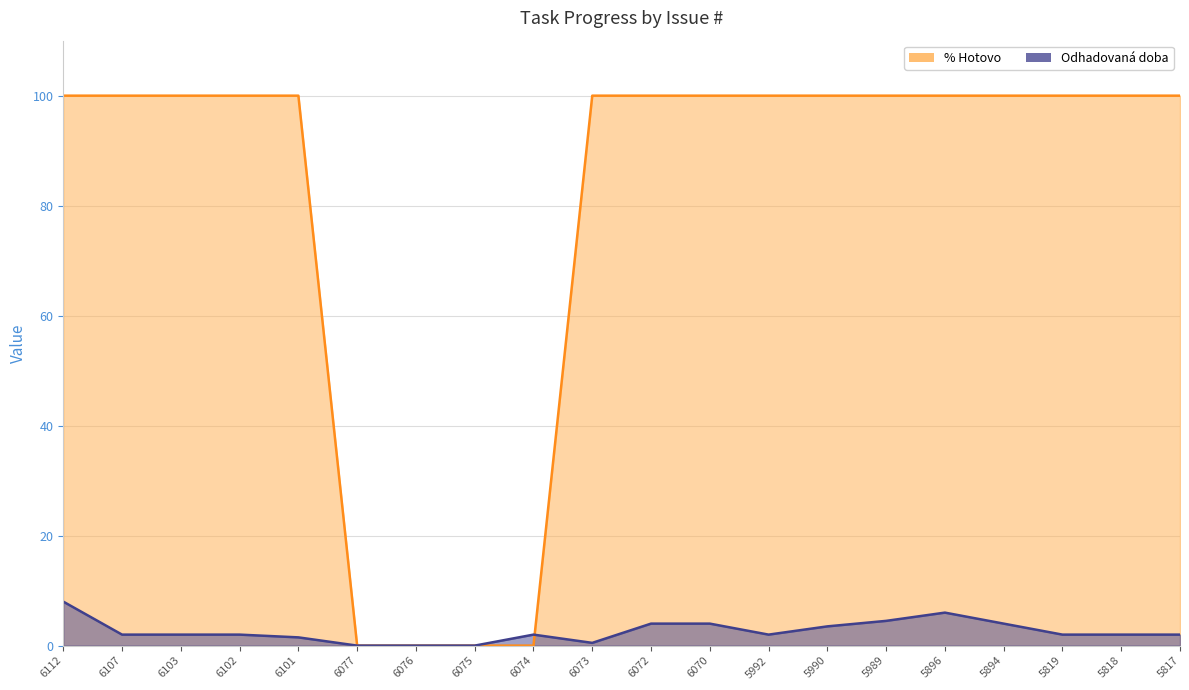

Is the value of Odhadovana doba at 5992 greater than the value of % Hotovo at 5817?

No